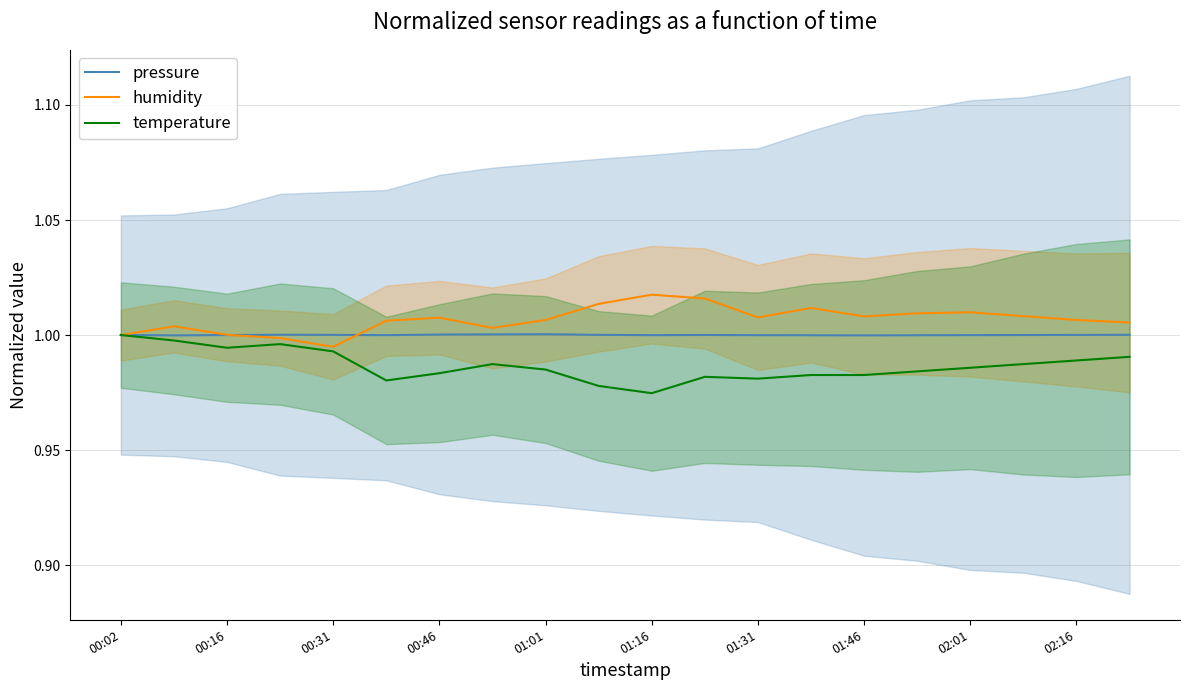

Which series has the largest total across all categories?

humidity